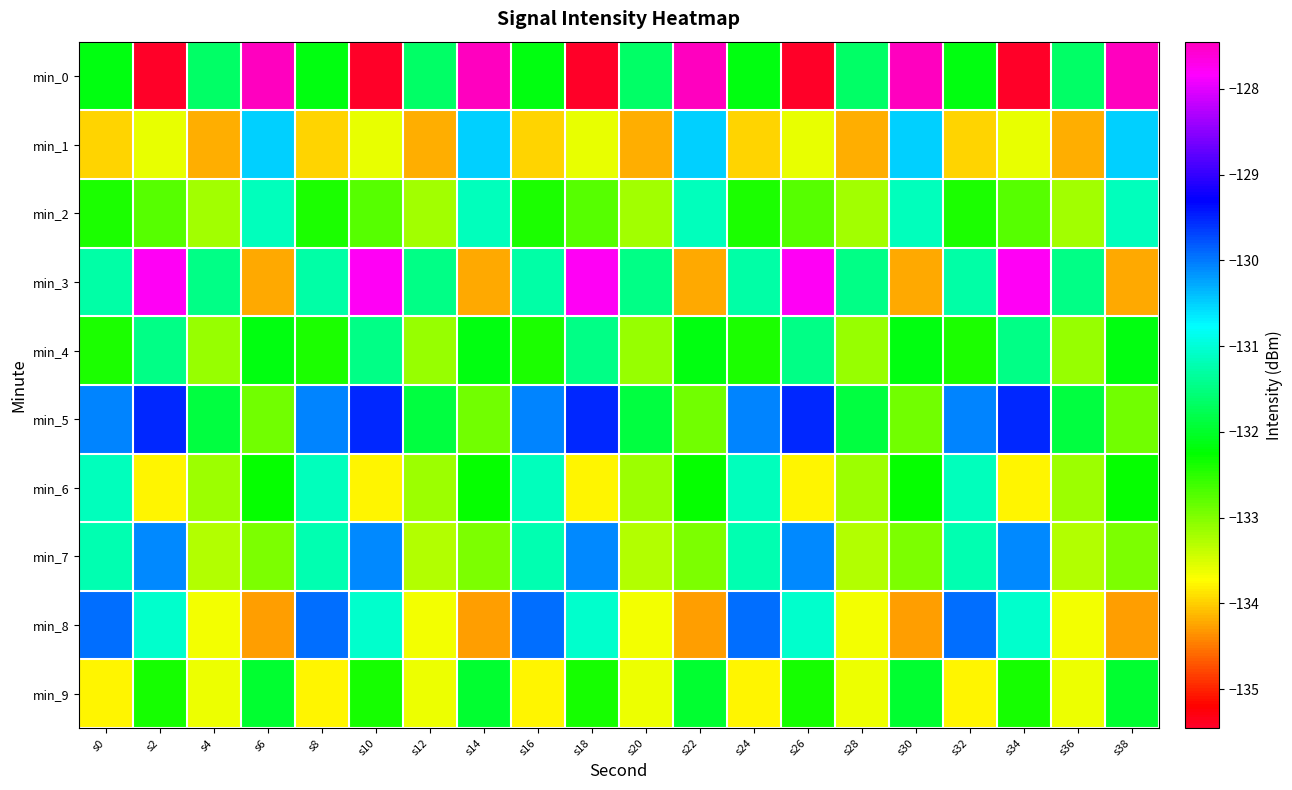

Count the number of data series in this chart.

10